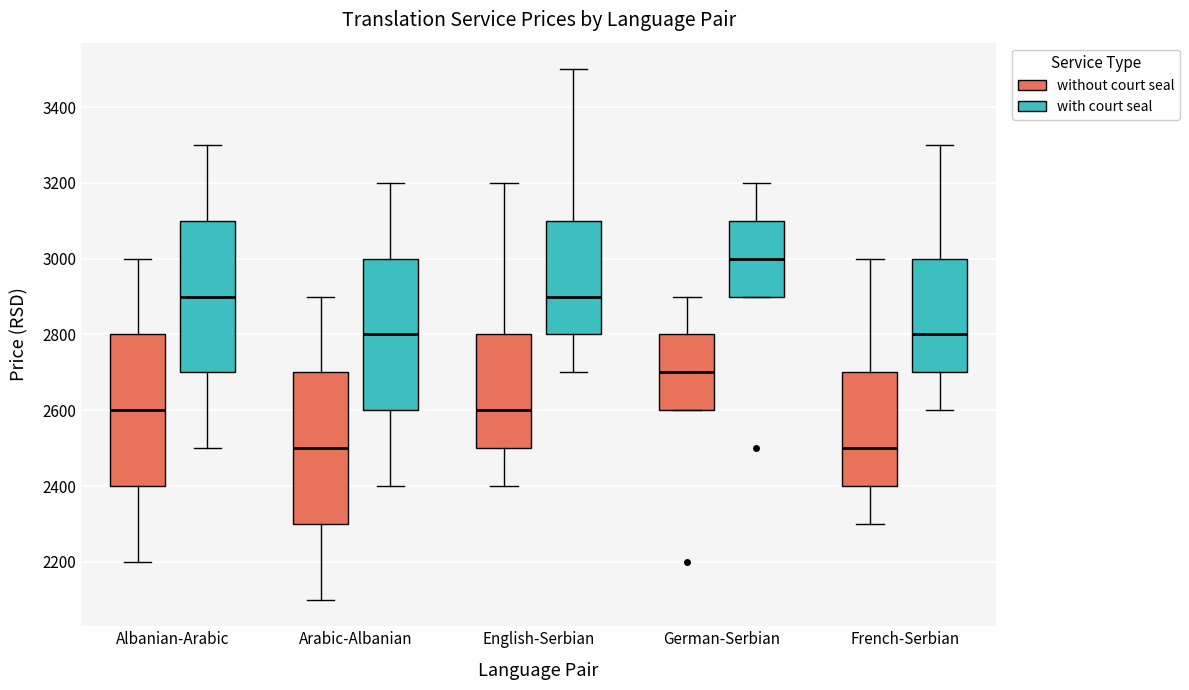

Where does the lower whisker of the box for Albanian-Arabic (with court seal) end on the y-axis? The values are not printed on the chart, so give them approximately, as read against the axis.

2500